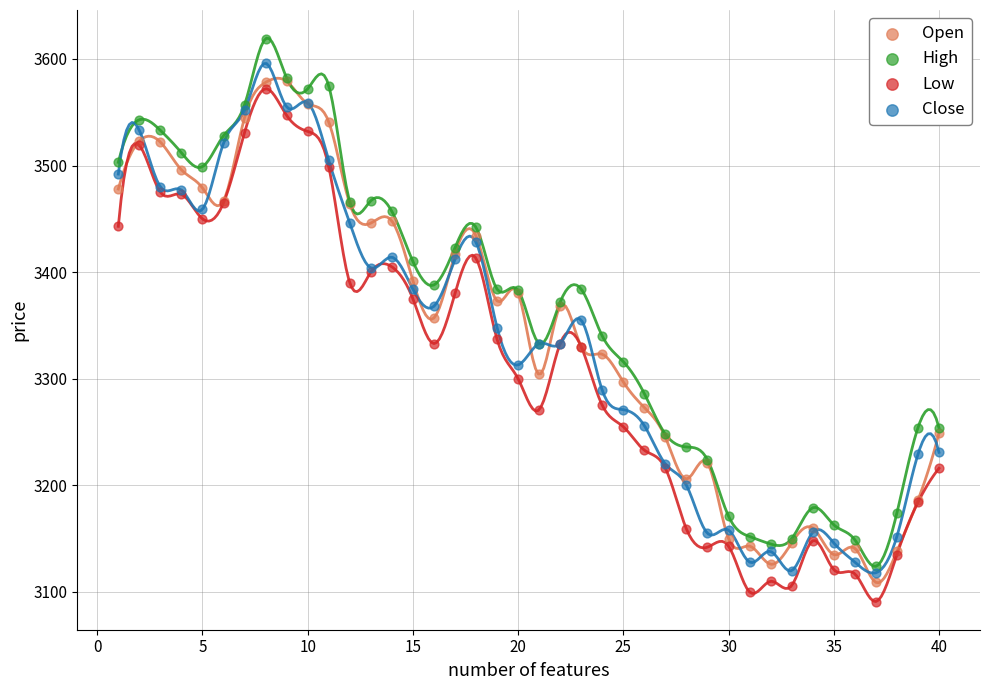

What are all the series names shown in the legend?

Open, High, Low, Close